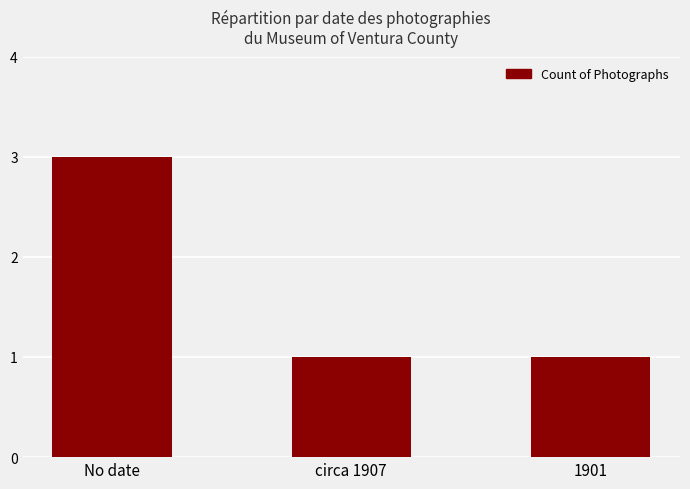

What is the sum of all values?

5